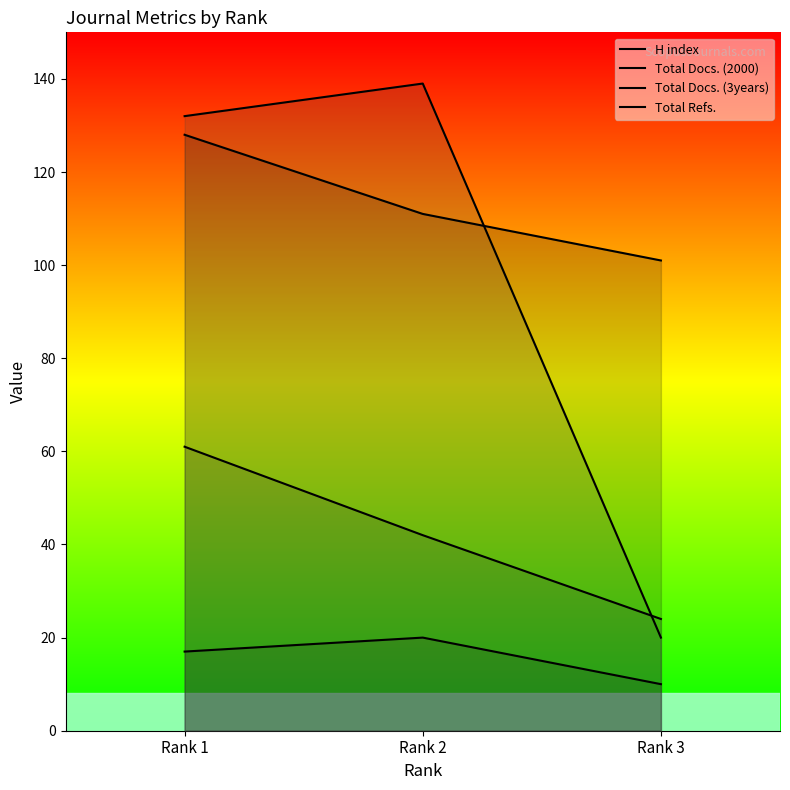

Rank the series at Rank 2 from highest to lowest value.

Total Refs., H index, Total Docs. (3years), Total Docs. (2000)